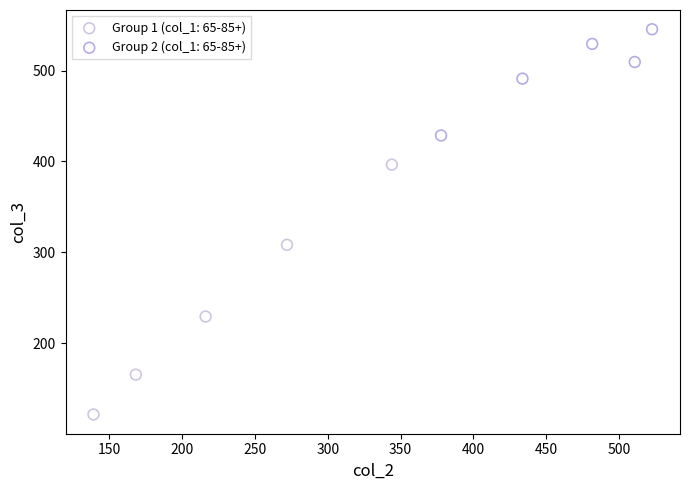

Which series contains the lowest Y value?

Group 1 (col_1: 65-85+)